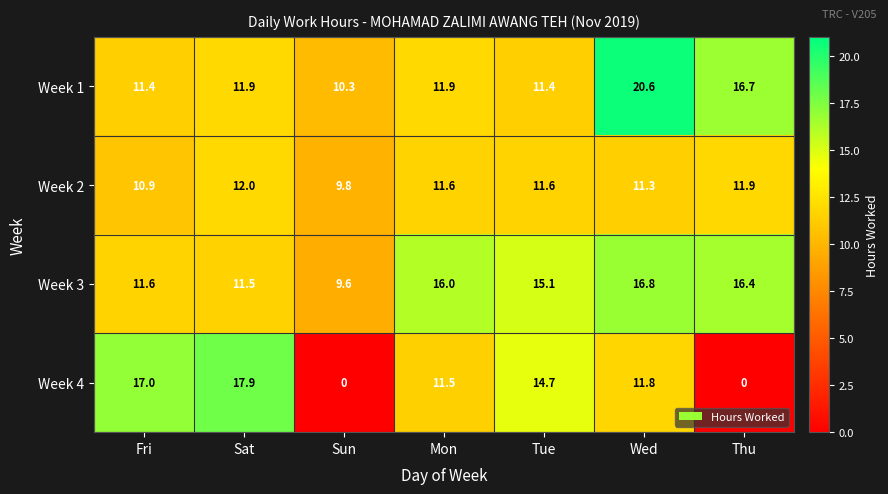

True or false: Week 3 has a value of 18.3 at Fri.

False